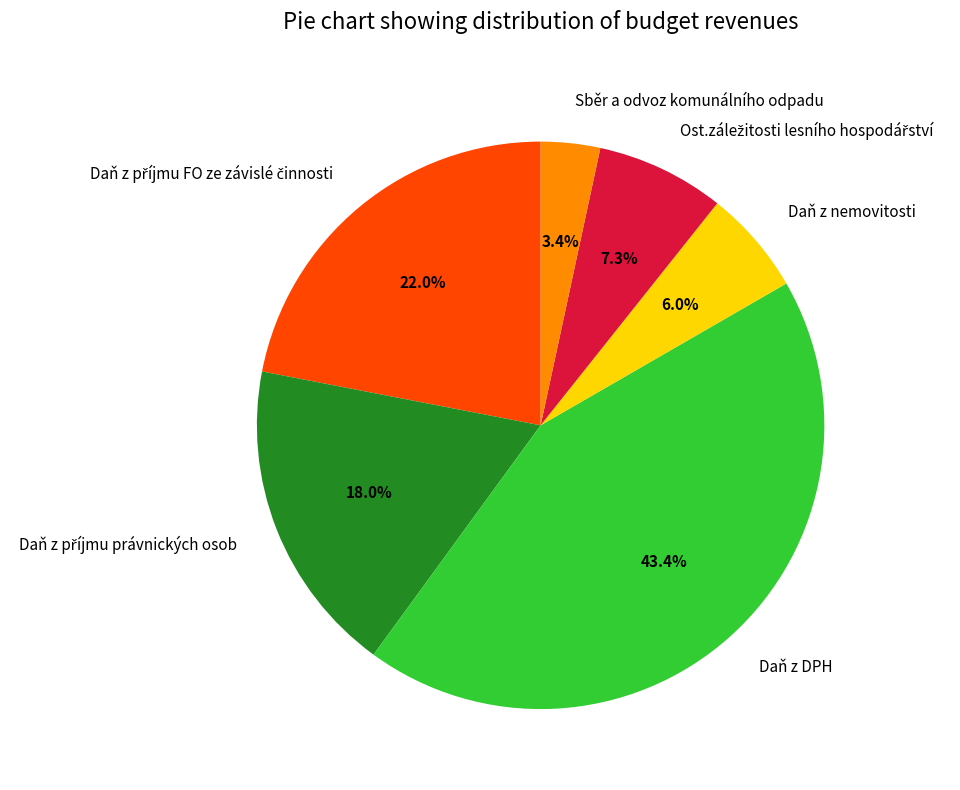

What portion of the pie excludes Daň z DPH?

56.6%